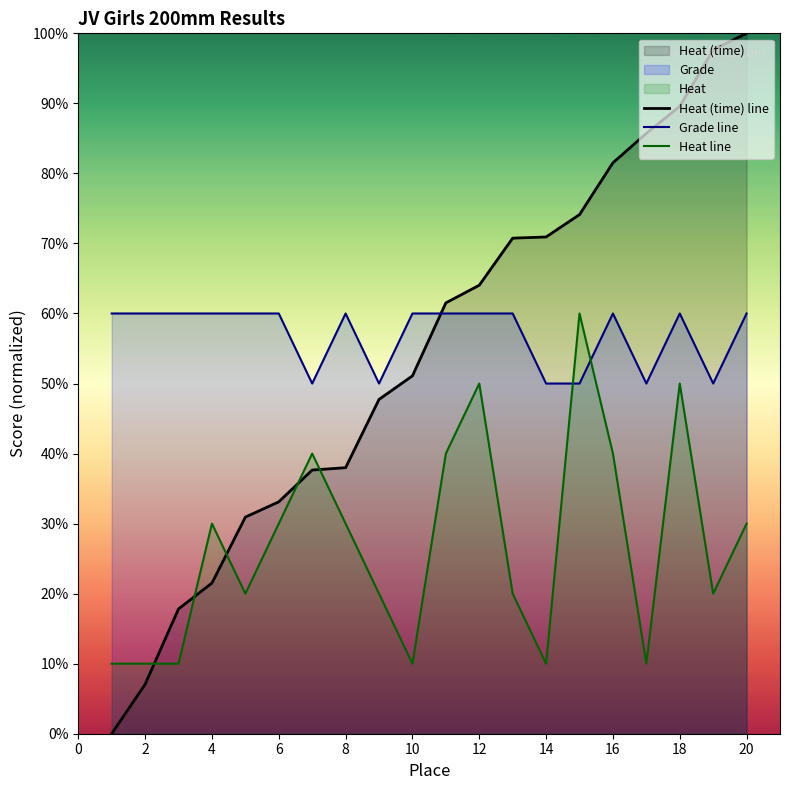

What is the average value of the Grade line series?

57.0